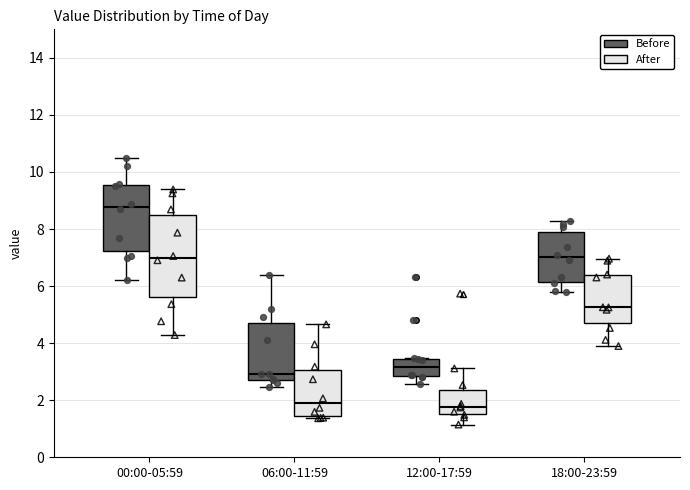

Which box is the tallest, from its lower edge to its upper edge?

00:00-05:59 (After)